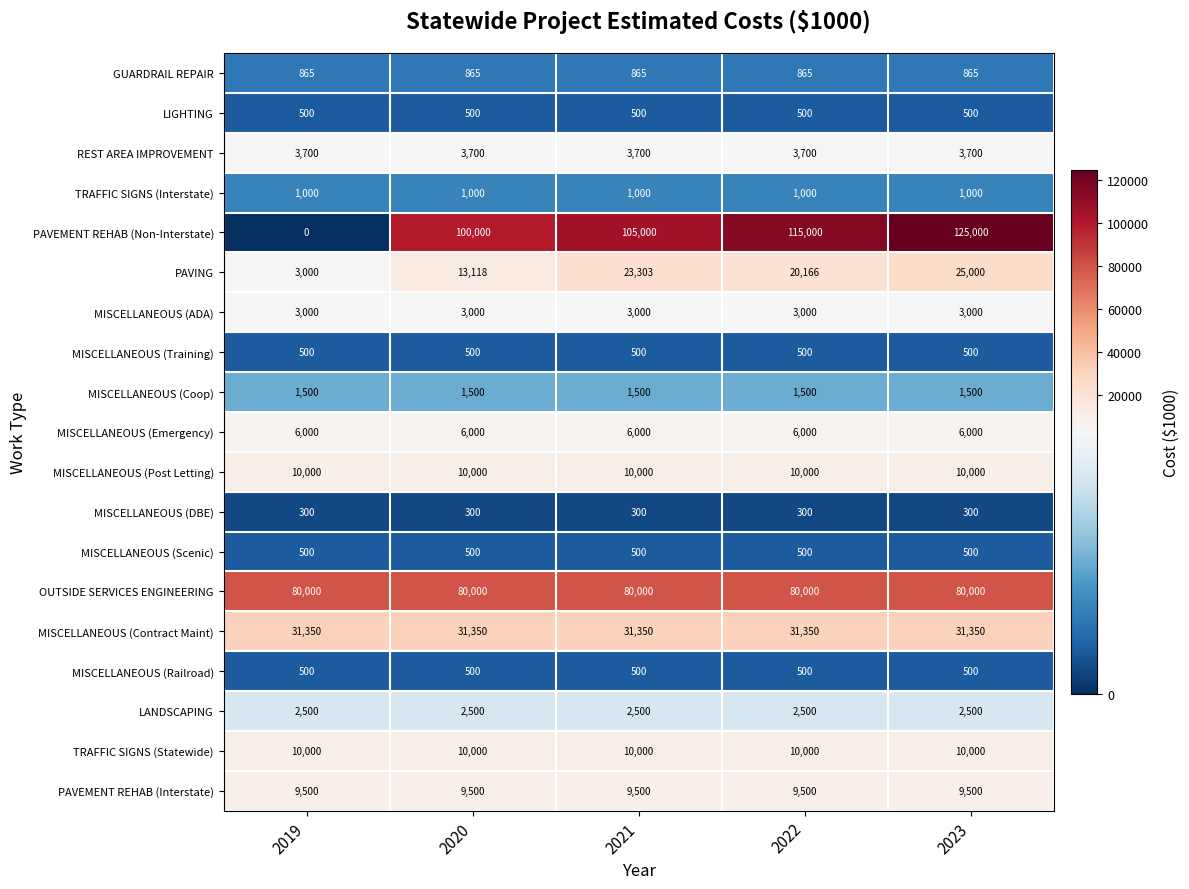

How many distinct data groups are displayed?

19